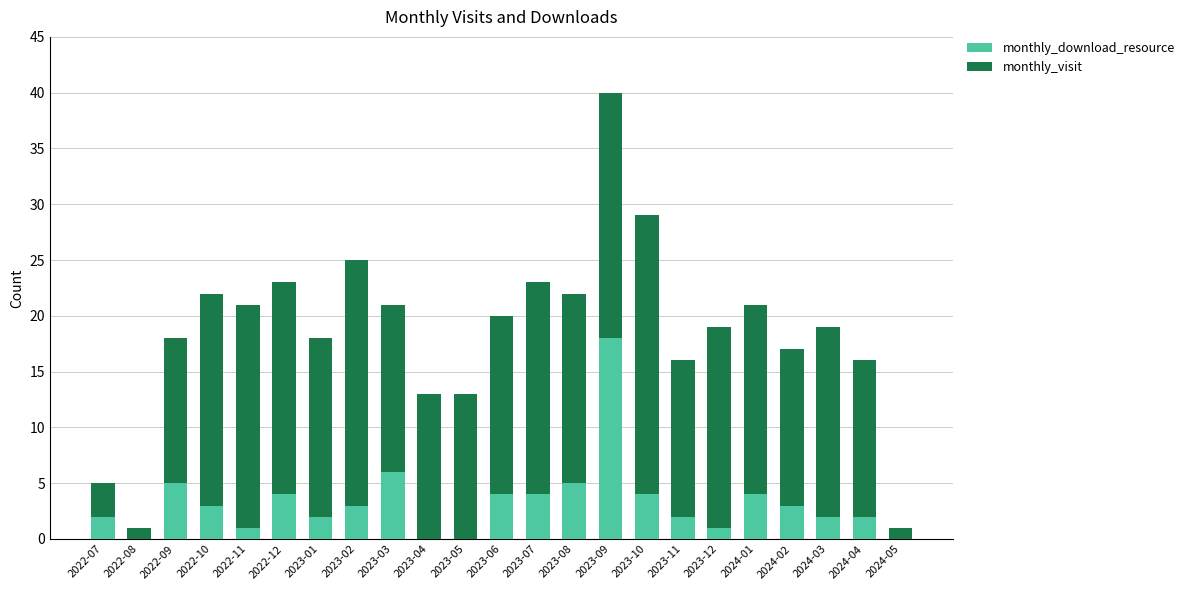

At which category is the sum across all series the highest?

2023-09